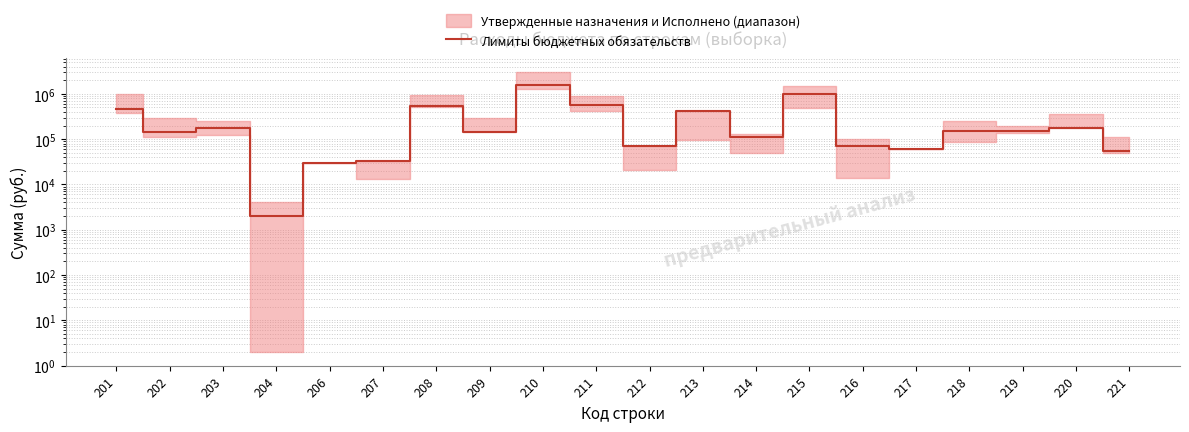

Reading right to left, transcribe all the data shown in this chart.

54000	180000	150000	150000	62000	70000	1003100	110000	420000	71000	573000	1566000	143000	534000	32500	30000	2000	180000	143000	474000